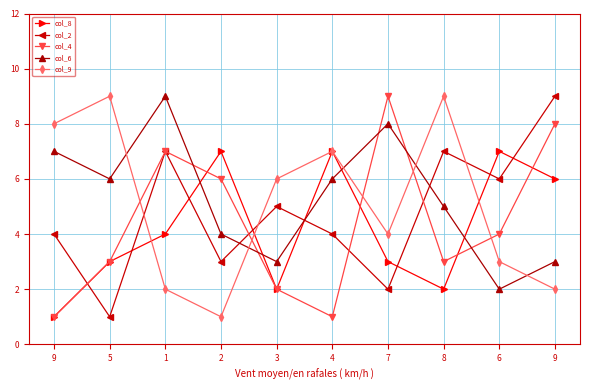

How many distinct data groups are displayed?

5